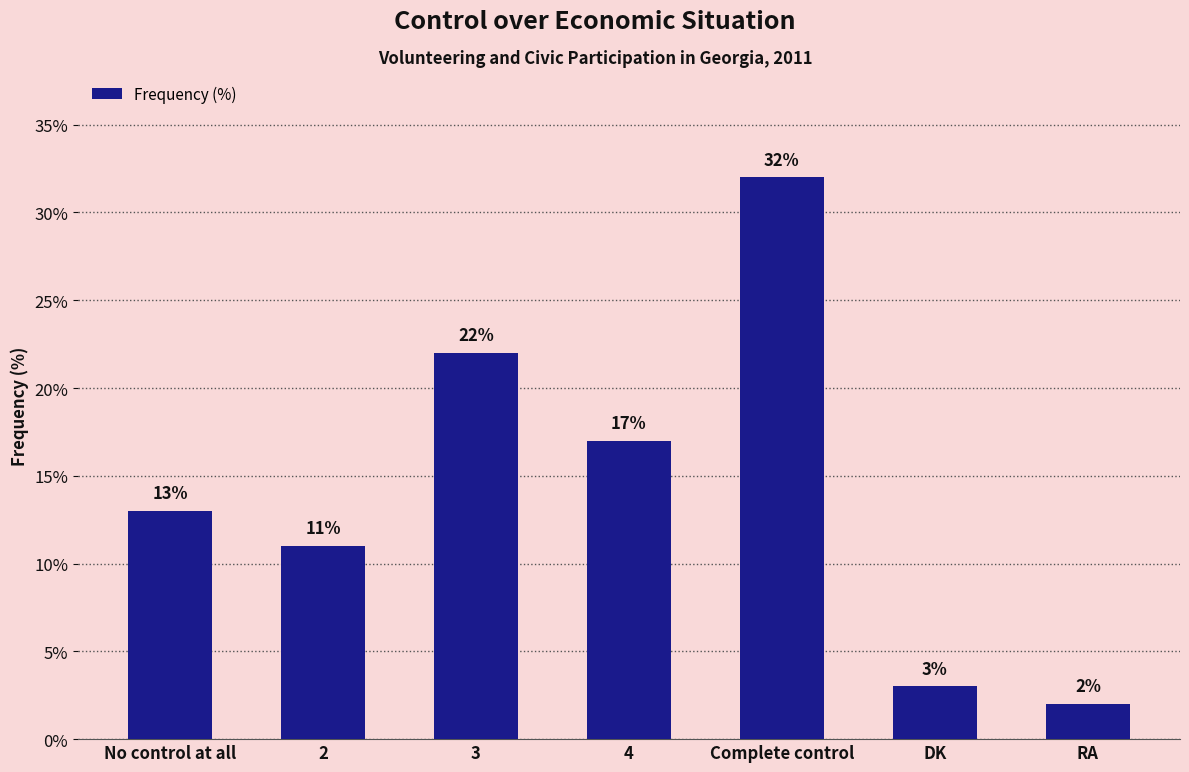

What is the value of the 5th bar from the left?

32